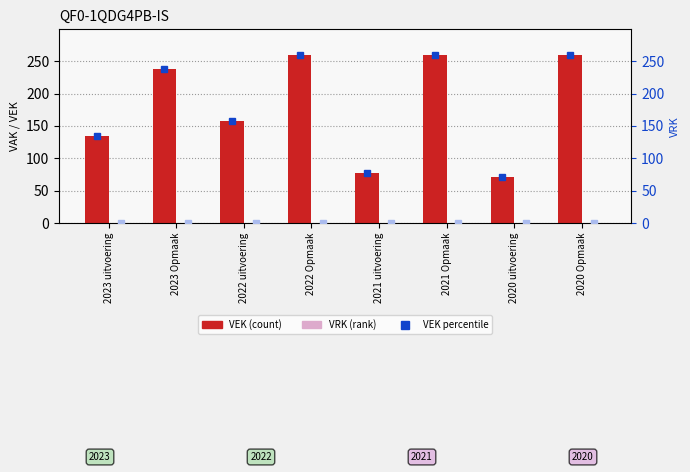

What is the greatest value displayed?

260